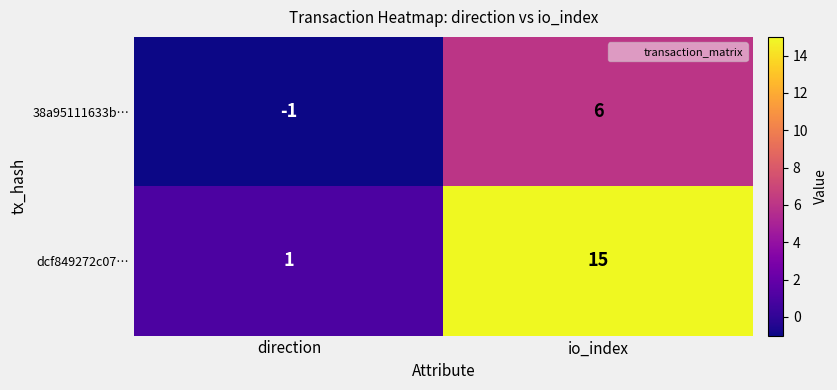

Rank the series by their average value, from lowest to highest.

38a95111633b…, dcf849272c07…